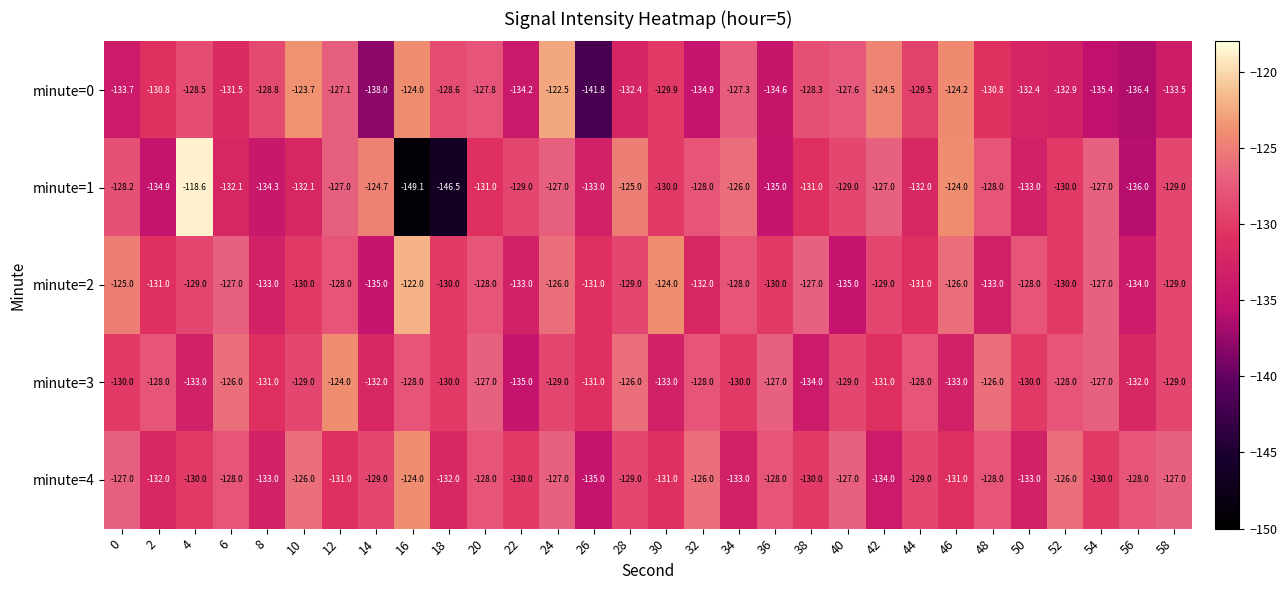

The value of minute=4 at 42 is -201.4. True or false?

False